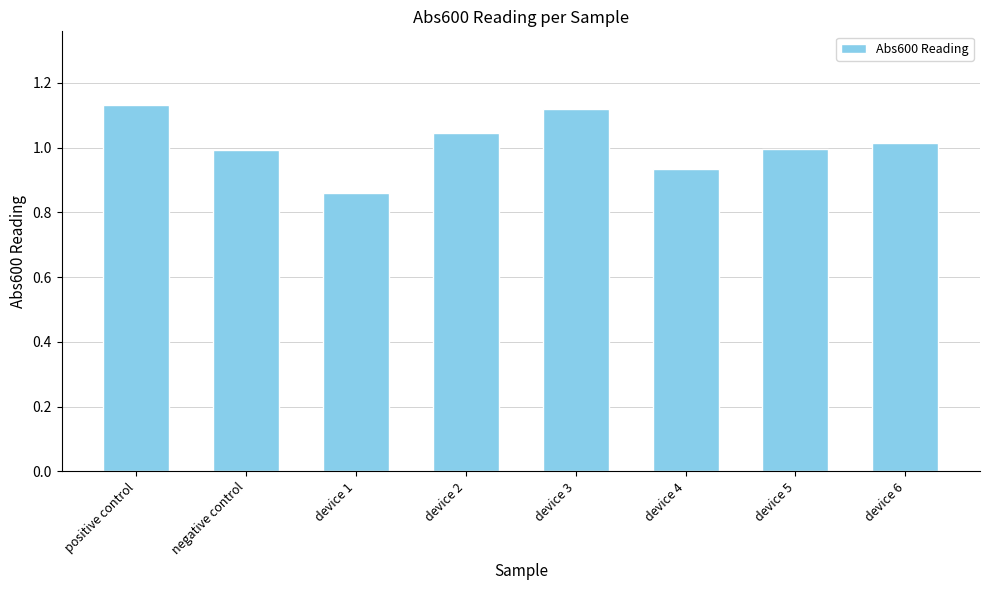

How many bars are there in total?

8